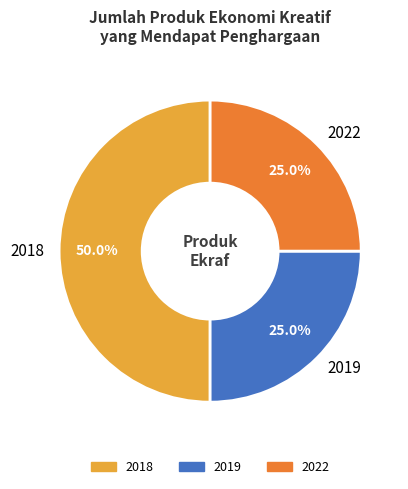

What is the total percentage of 2018 and 2019?

75.0%